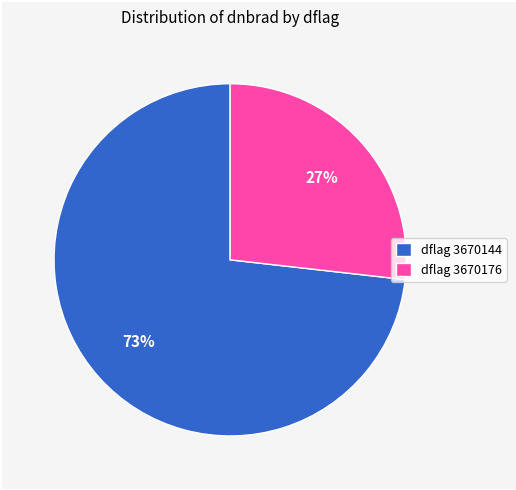

True or false: dflag 3670176 accounts for 27% of the total.

True